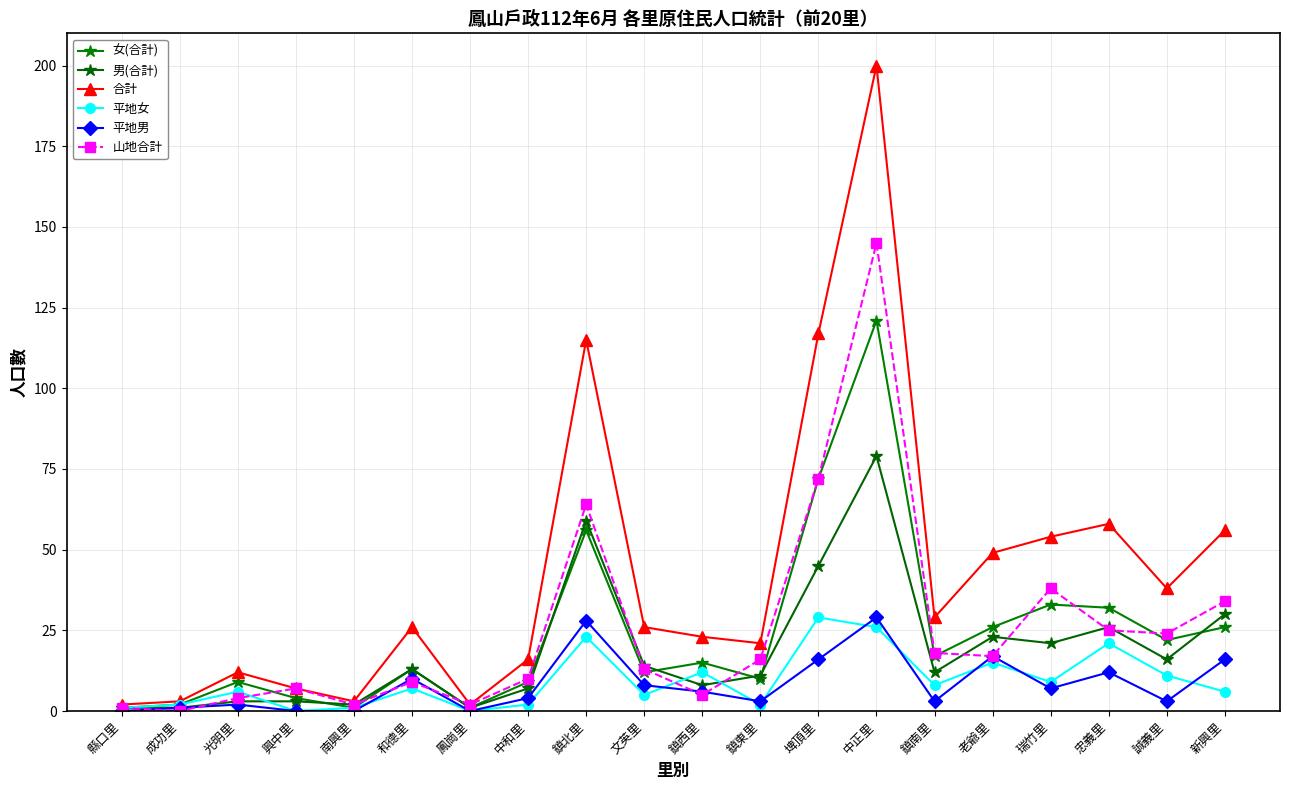

How many distinct data groups are displayed?

6